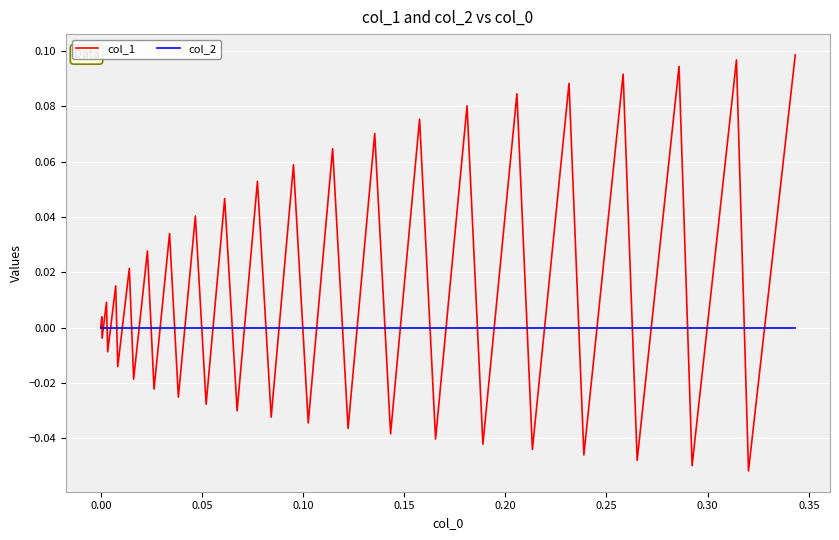

List the series in order of their overall mean, lowest first.

col_2, col_1